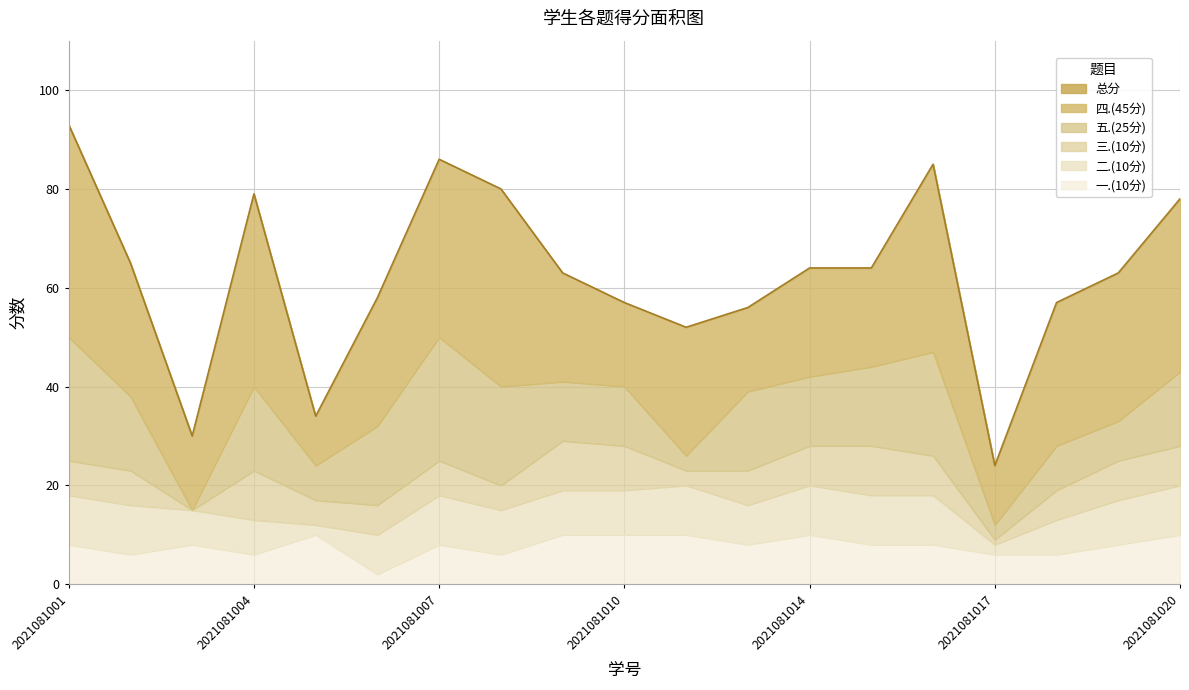

What is the difference between the maximum and minimum values in the 二.(10分) series?

8